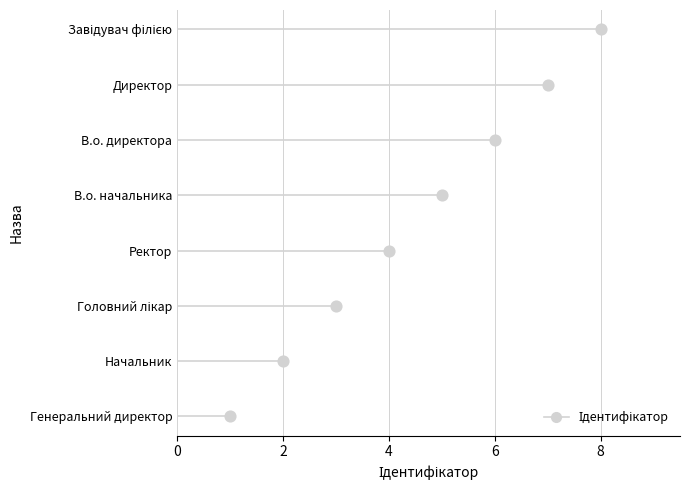

What is the change in value from Генеральний директор to Директор?

+6